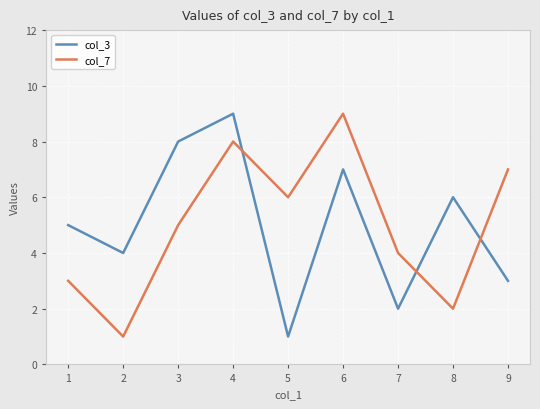

What are all the series names shown in the legend?

col_3, col_7